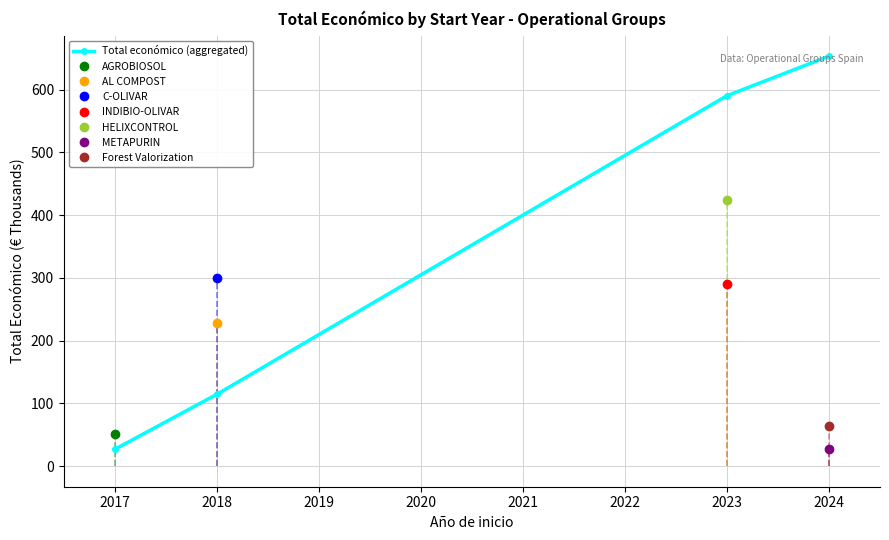

True or false: Total económico (aggregated) has more than 2 points higher than both neighbors.

False